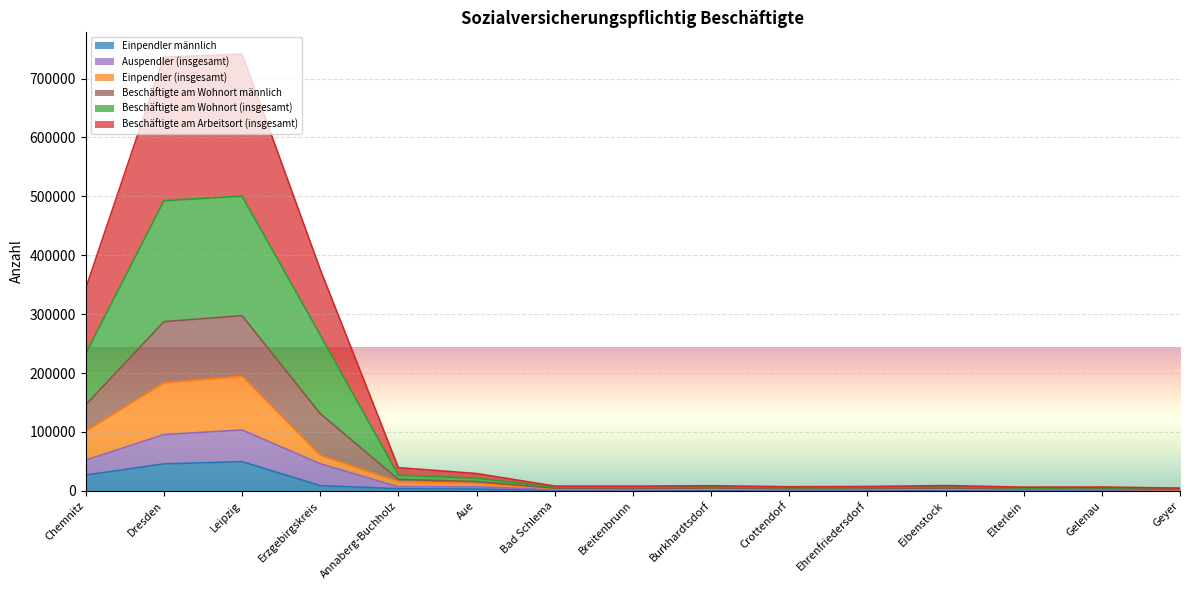

At which label does Einpendler (insgesamt) reach its peak?

Leipzig